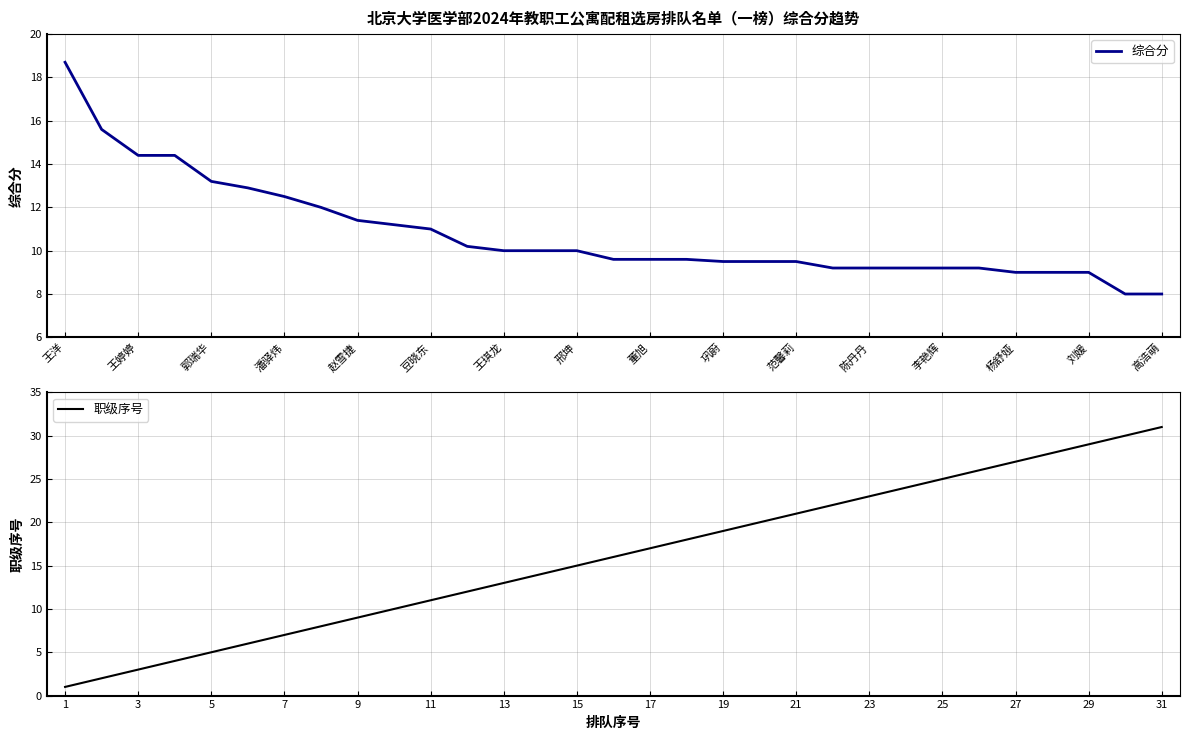

What is the difference between the second highest and second lowest values in the 综合分 series?

7.6